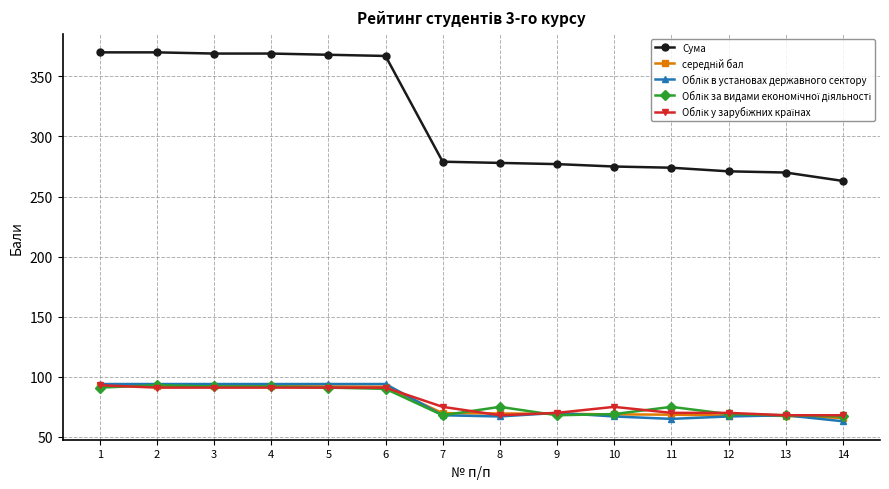

Which series has the largest total across all categories?

Сума